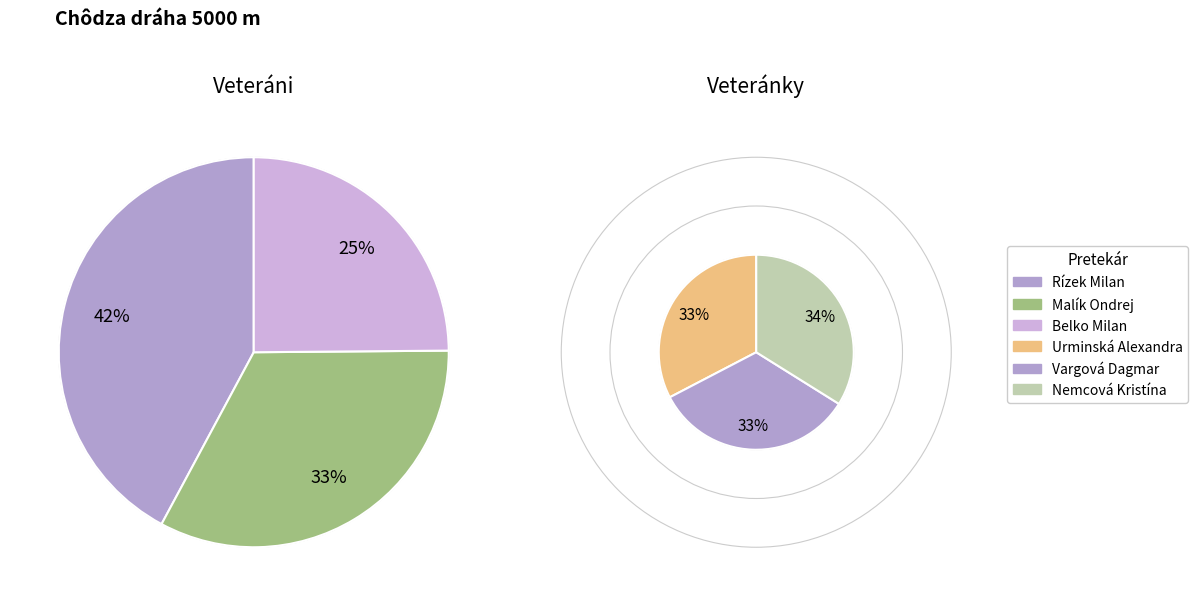

Which has a higher value, Rízek Milan or Malík Ondrej?

Rízek Milan